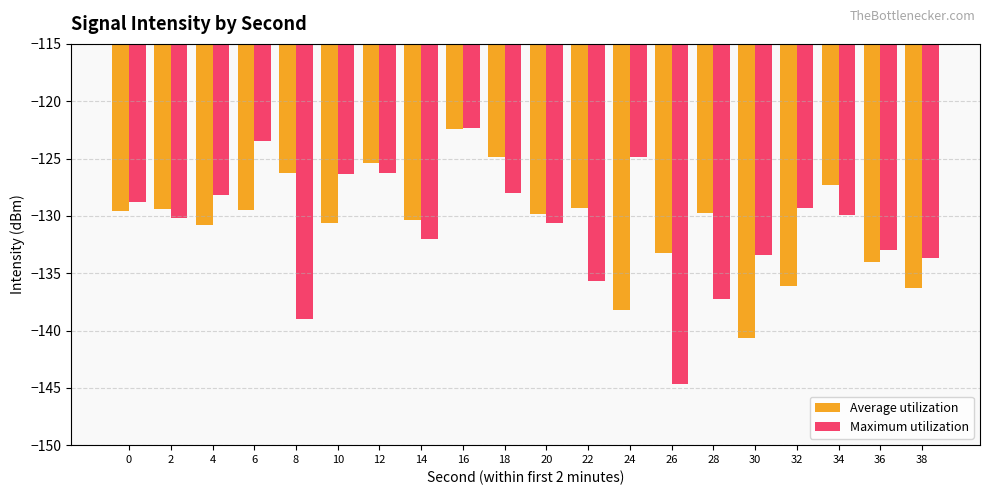

At which category does the chart reach its peak across all series?

16